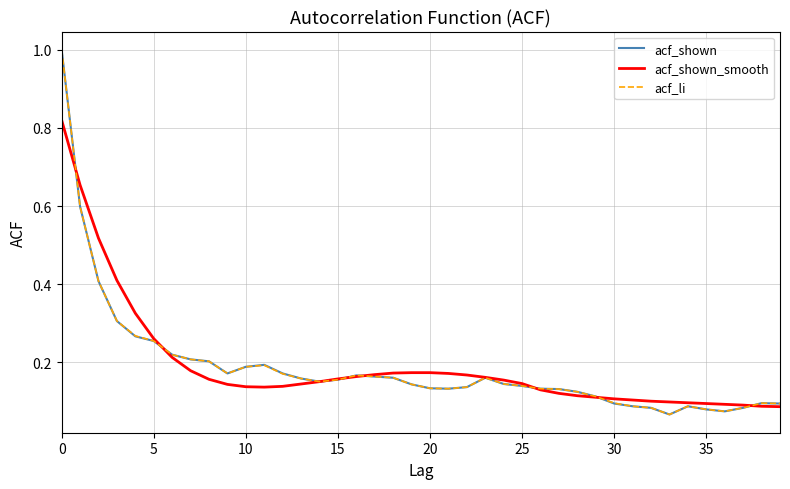

What is the greatest value displayed?

1.0